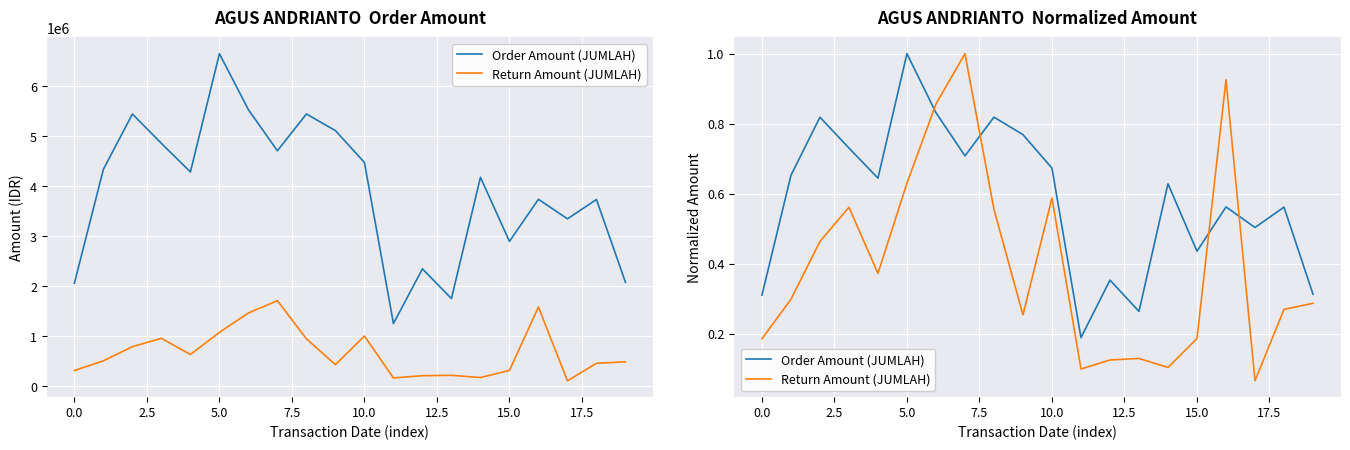

At 10, list the series in order from largest to smallest.

Order Amount (JUMLAH), Return Amount (JUMLAH)